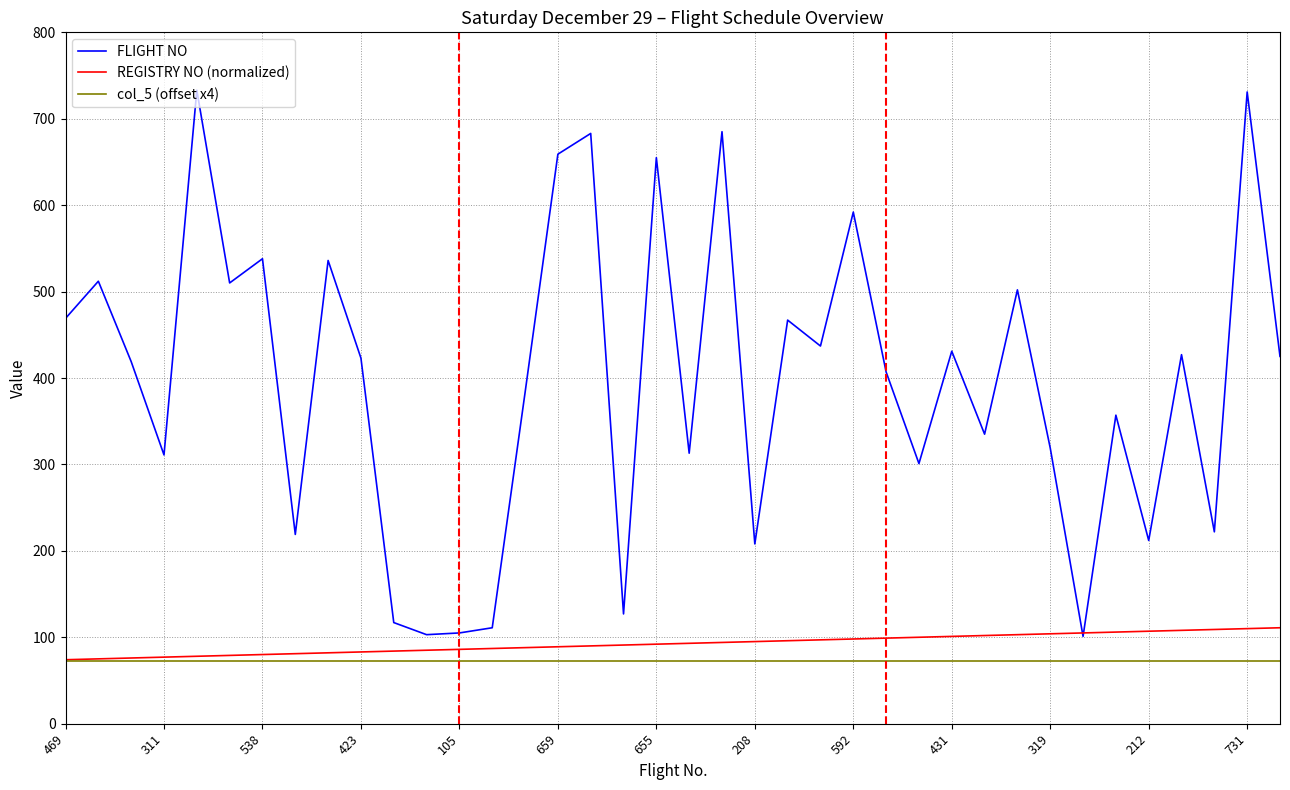

What are all the series names shown in the legend?

FLIGHT NO, REGISTRY NO (normalized), col_5 (offset x4)